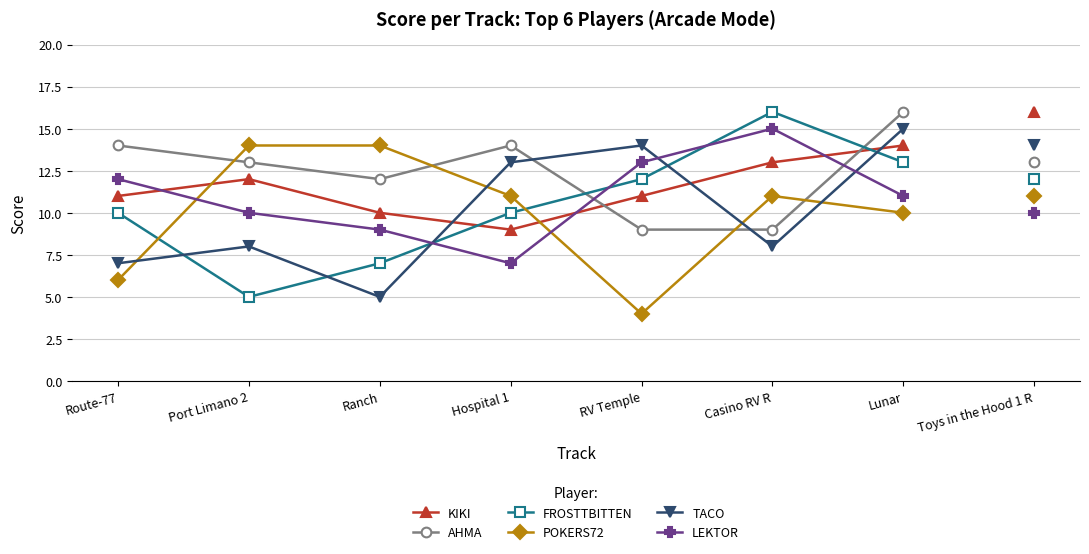

What is the minimum value shown in the chart?

4